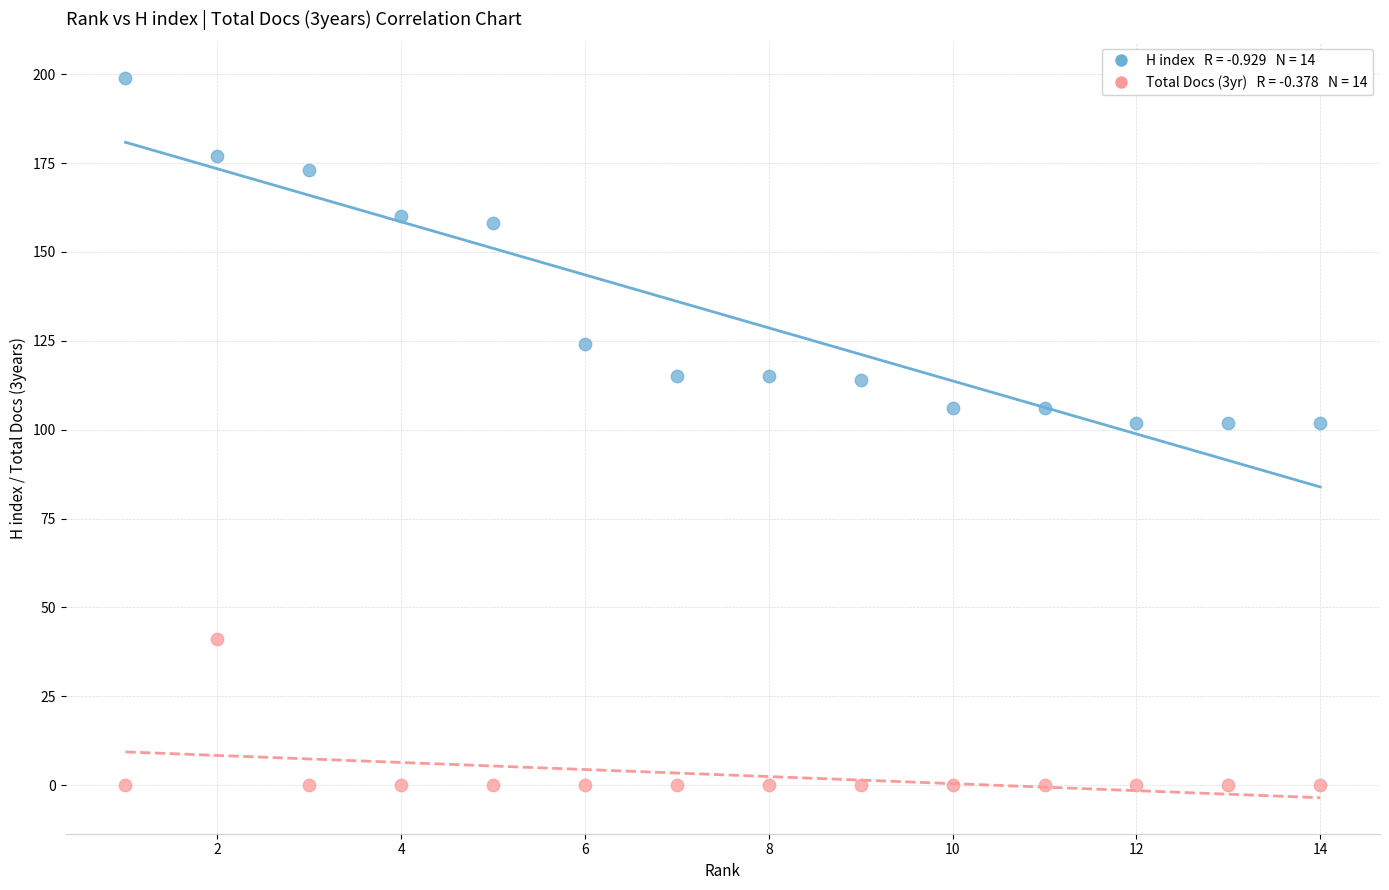

Across all data points, what is the range of X values (max minus min)?

13